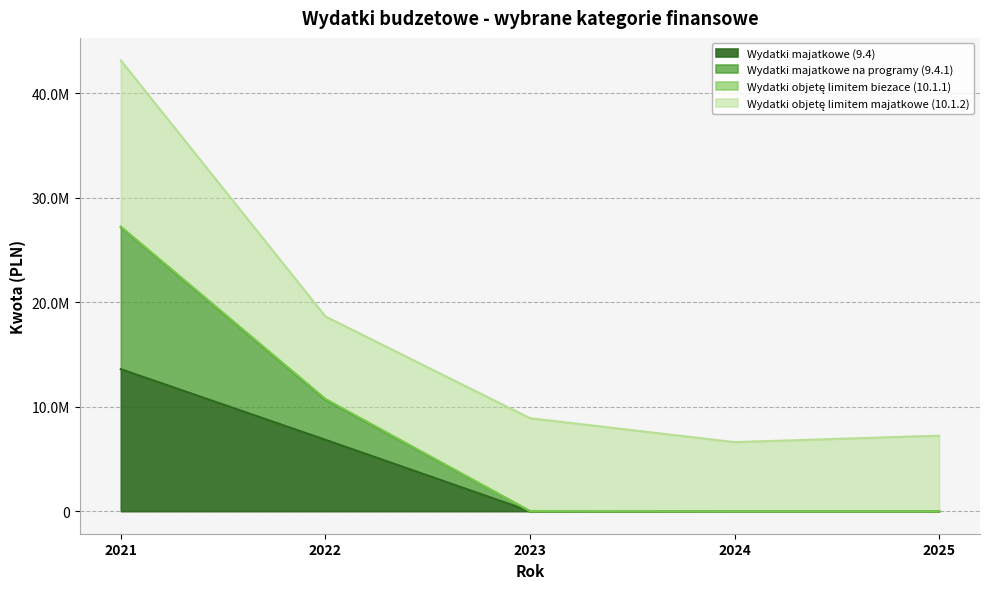

Does the chart display data point markers on the line(s)?

No